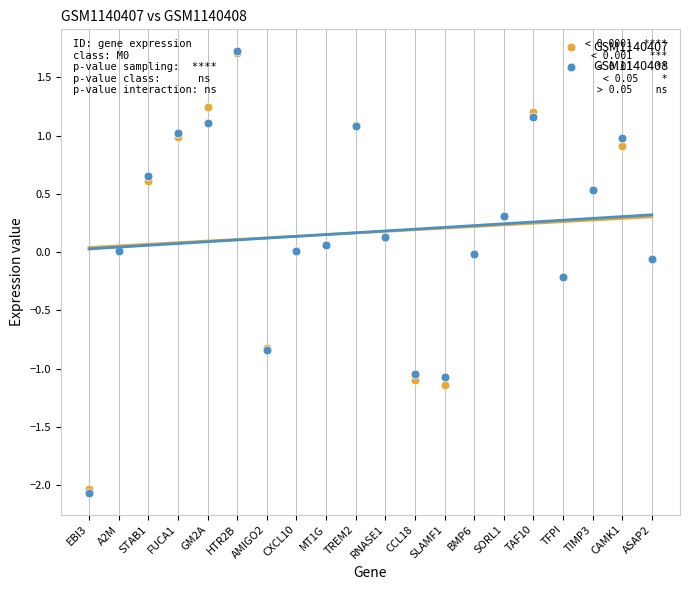

What are all the series names shown in the legend?

GSM1140407, GSM1140408